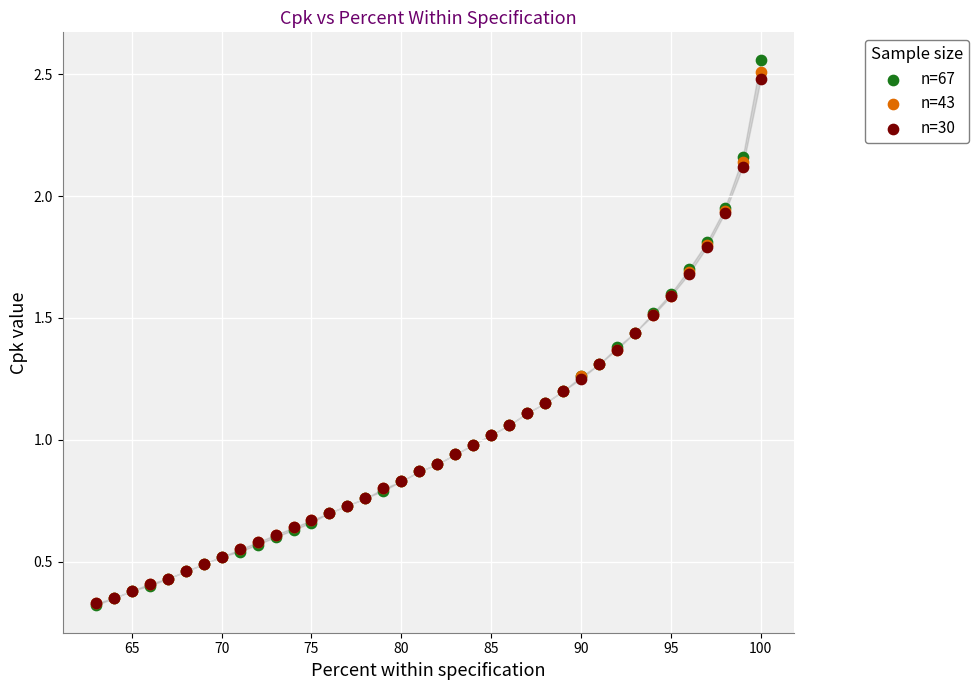

What are all the series names shown in the legend?

n=67, n=43, n=30